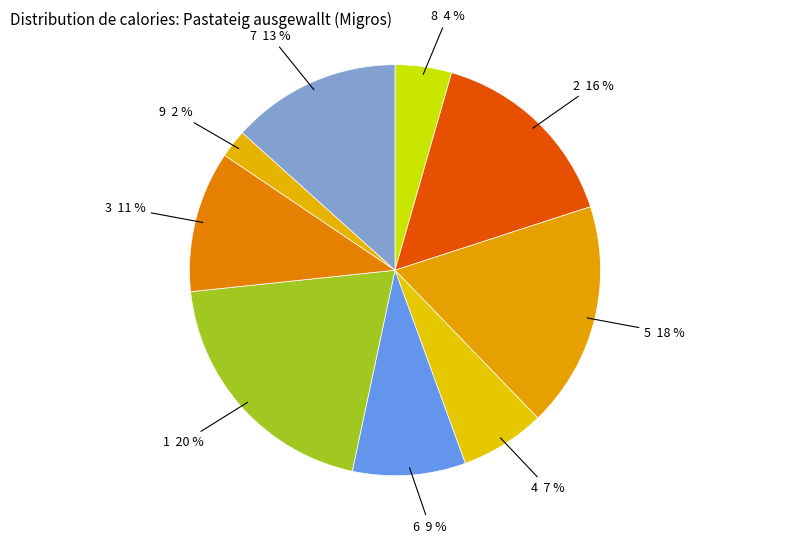

To the nearest percent, what portion does 8 represent?

4%